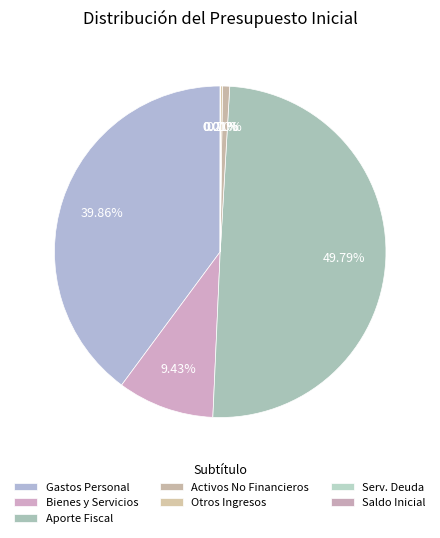

Rank the categories by value from highest to lowest.

APORTE FISCAL, GASTOS EN PERSONAL, BIENES Y SERVICIOS DE CONSUMO, ADQUISICIÓN DE ACTIVOS NO FINANCIEROS, OTROS INGRESOS CORRIENTES, SERVICIO DE LA DEUDA, SALDO INICIAL DE CAJA